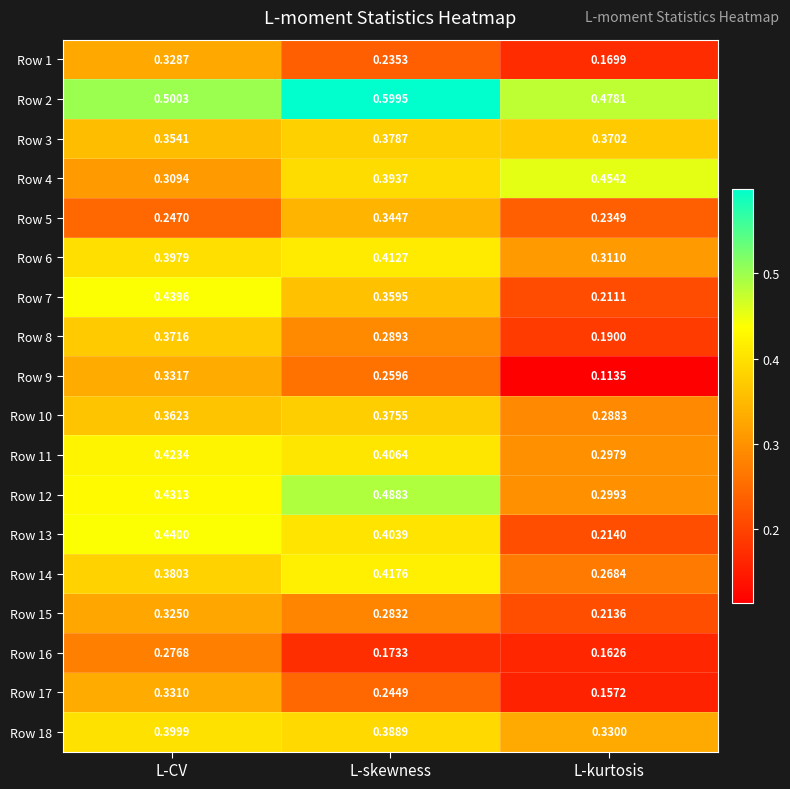

At which category is the sum across all series the highest?

L-CV